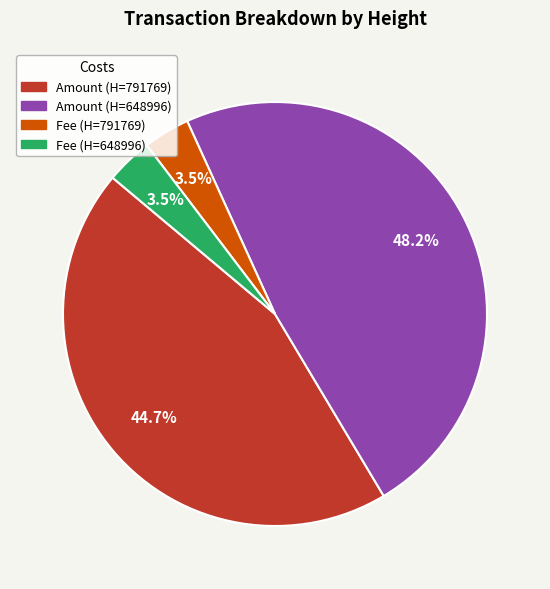

Count the number of slices in the pie.

4